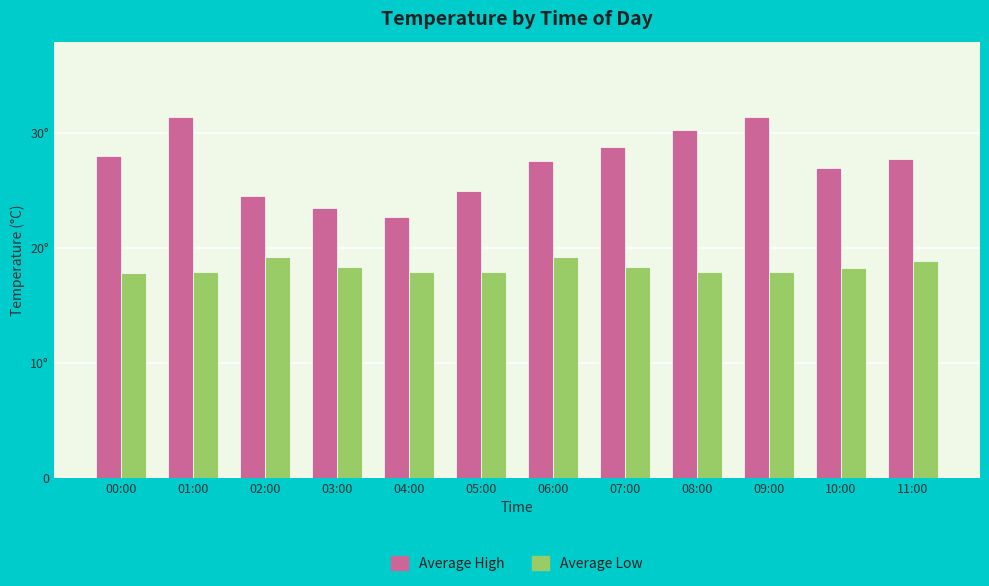

Between 07:00 and 09:00, which series saw the biggest shift?

Average High